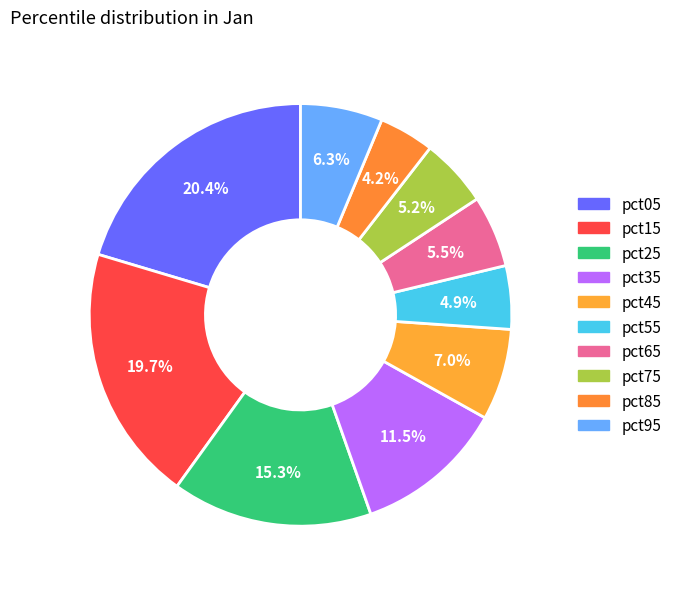

Count the number of slices in the pie.

10